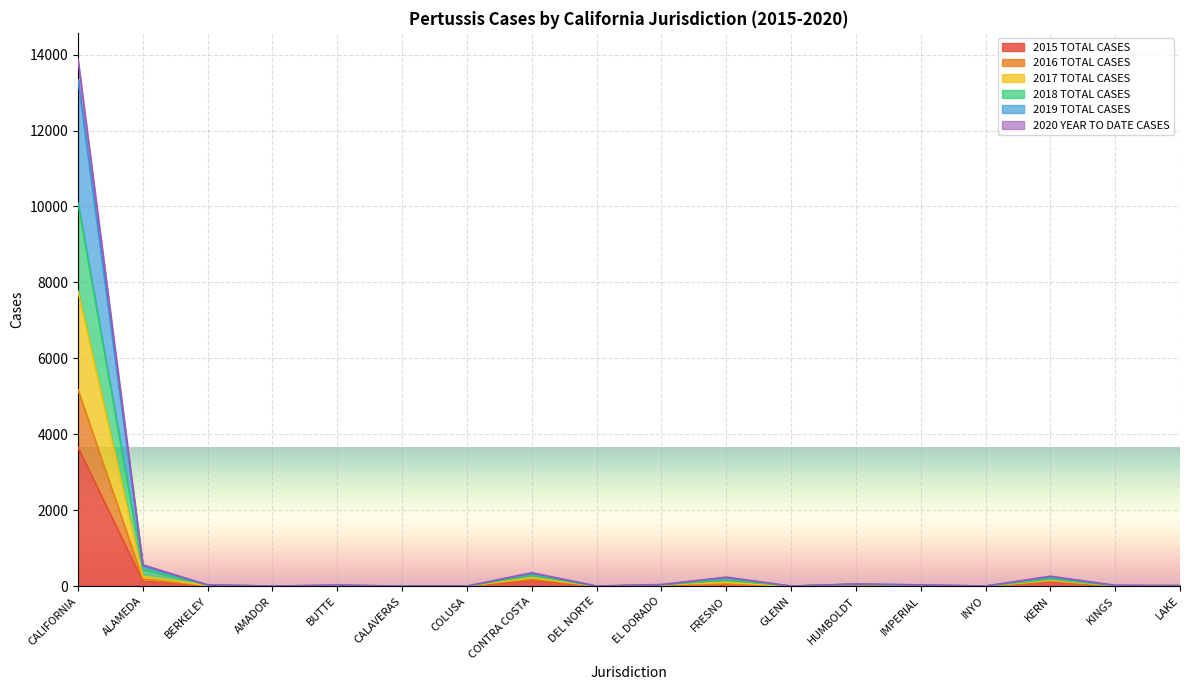

What is the greatest value displayed?

13879